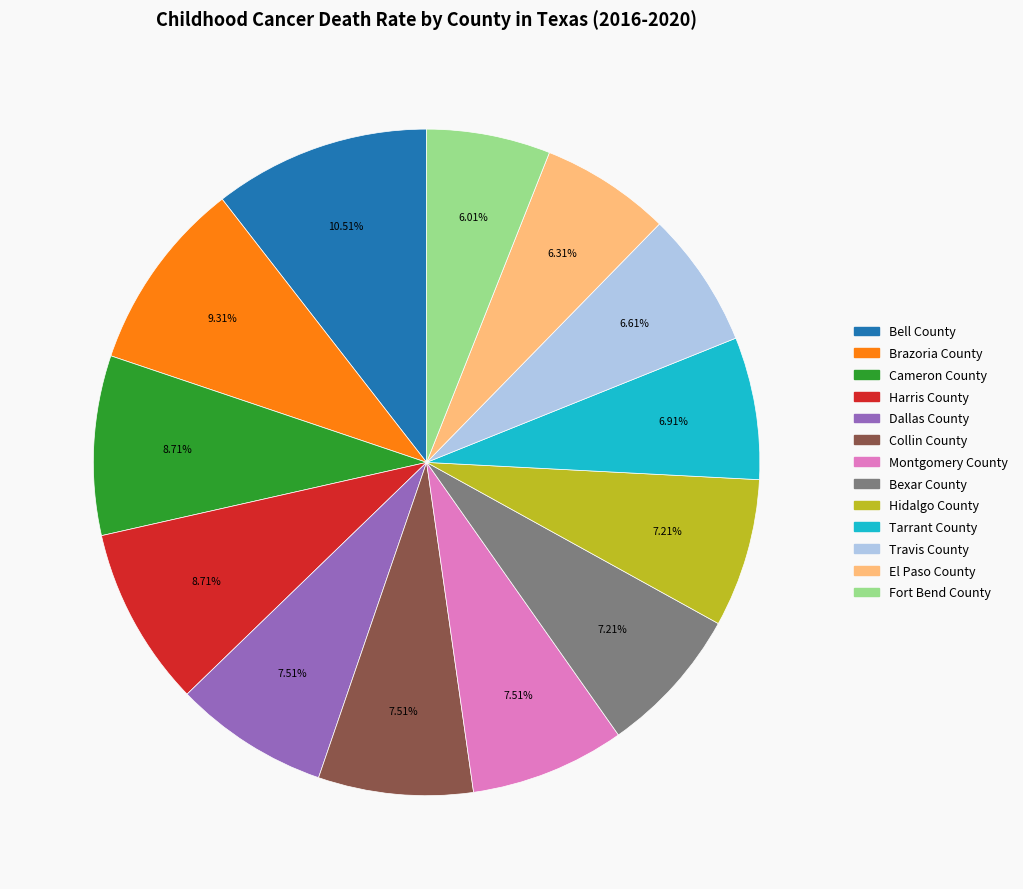

True or false: Tarrant County accounts for 7% of the total.

True